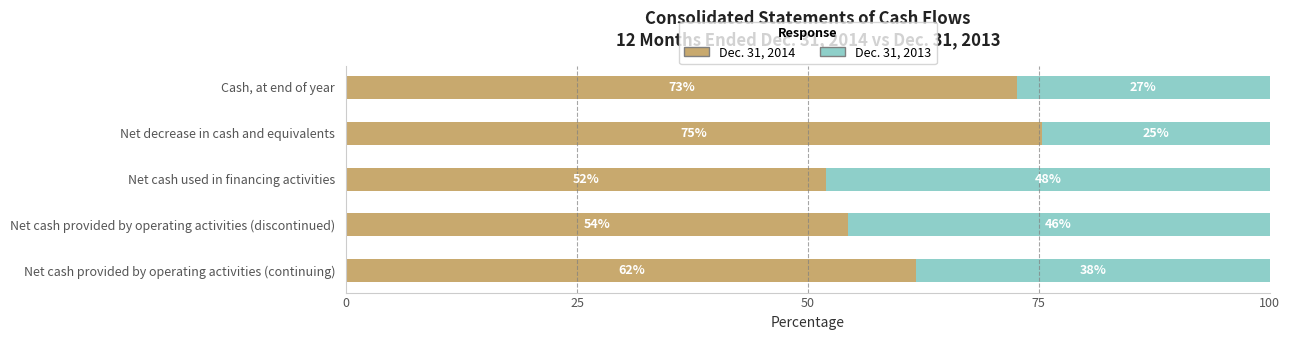

What are all the series names shown in the legend?

Dec. 31, 2014, Dec. 31, 2013